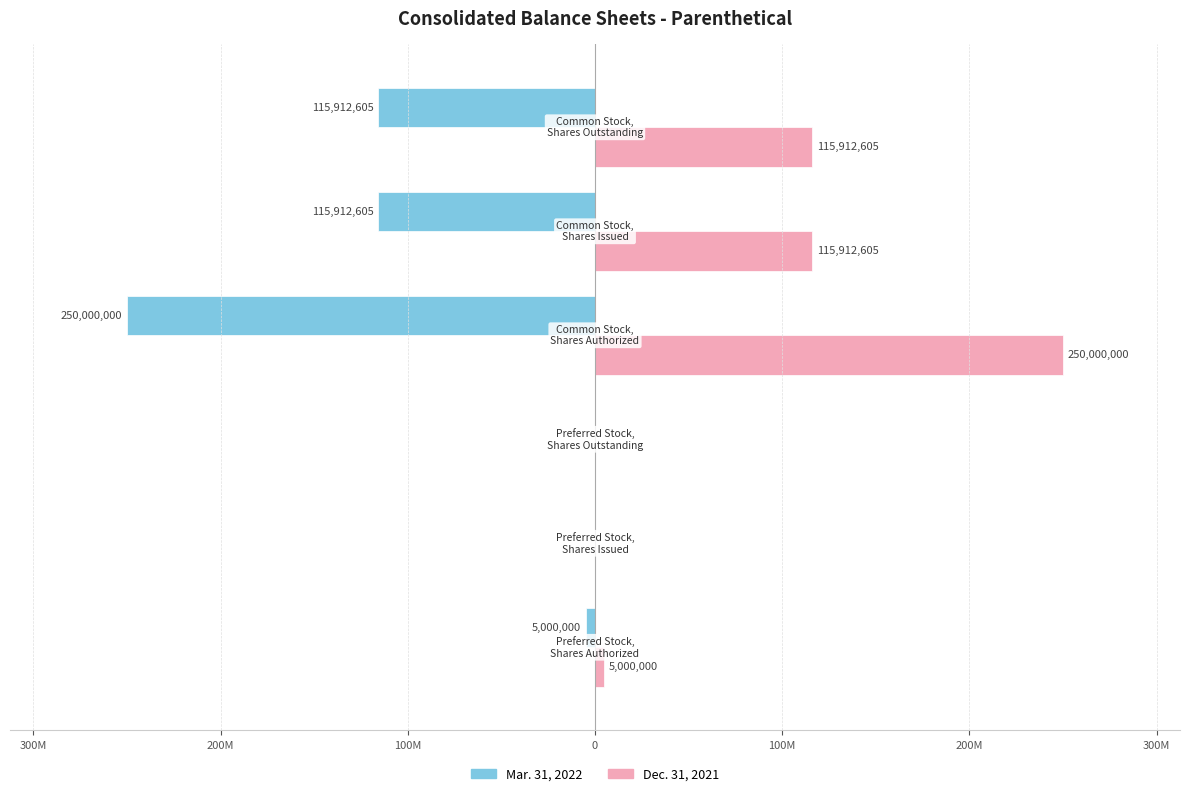

What are all the series names shown in the legend?

Mar. 31, 2022, Dec. 31, 2021